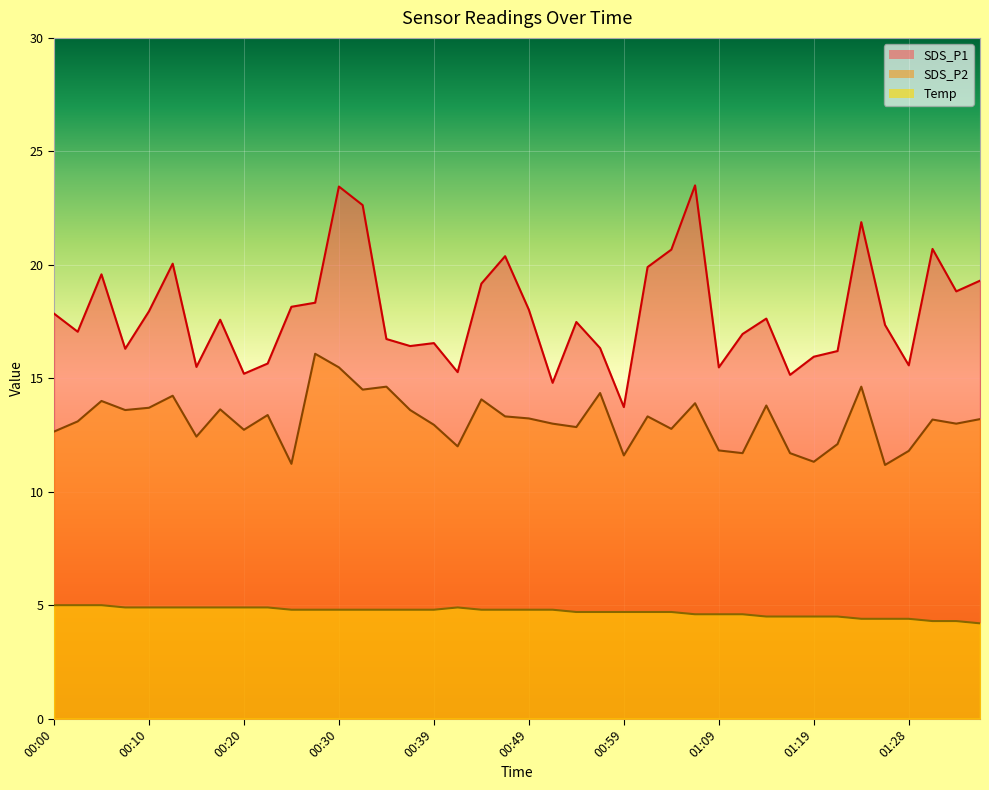

Reading left to right, transcribe all the data shown in this chart.

SDS_P1: 17.9	17.1	19.6	16.3	17.9	20.1	15.5	17.6	15.2	15.7	18.1	18.3	23.4	22.6	16.7	16.4	16.6	15.3	19.2	20.4	18.0	14.8	17.5	16.3	13.7	19.9	20.7	23.5	15.5	16.9	17.6	15.2	15.9	16.2	21.9	17.4	15.6	20.7	18.8	19.3
SDS_P2: 12.7	13.1	14.0	13.6	13.7	14.2	12.4	13.6	12.7	13.4	11.2	16.1	15.5	14.5	14.6	13.6	12.9	12.0	14.1	13.3	13.2	13.0	12.8	14.3	11.6	13.3	12.8	13.9	11.8	11.7	13.8	11.7	11.3	12.1	14.6	11.2	11.8	13.2	13.0	13.2
Temp: 5.0	5.0	5.0	4.9	4.9	4.9	4.9	4.9	4.9	4.9	4.8	4.8	4.8	4.8	4.8	4.8	4.8	4.9	4.8	4.8	4.8	4.8	4.7	4.7	4.7	4.7	4.7	4.6	4.6	4.6	4.5	4.5	4.5	4.5	4.4	4.4	4.4	4.3	4.3	4.2